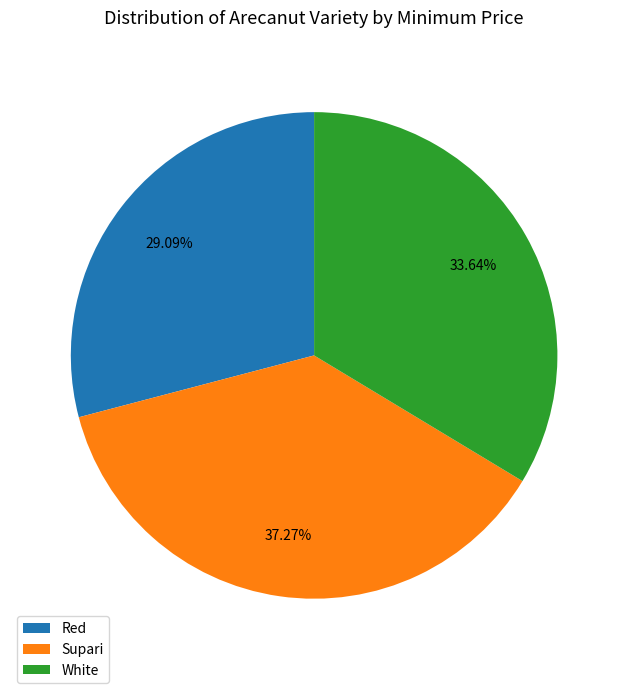

Between Supari and Red, which is larger?

Supari